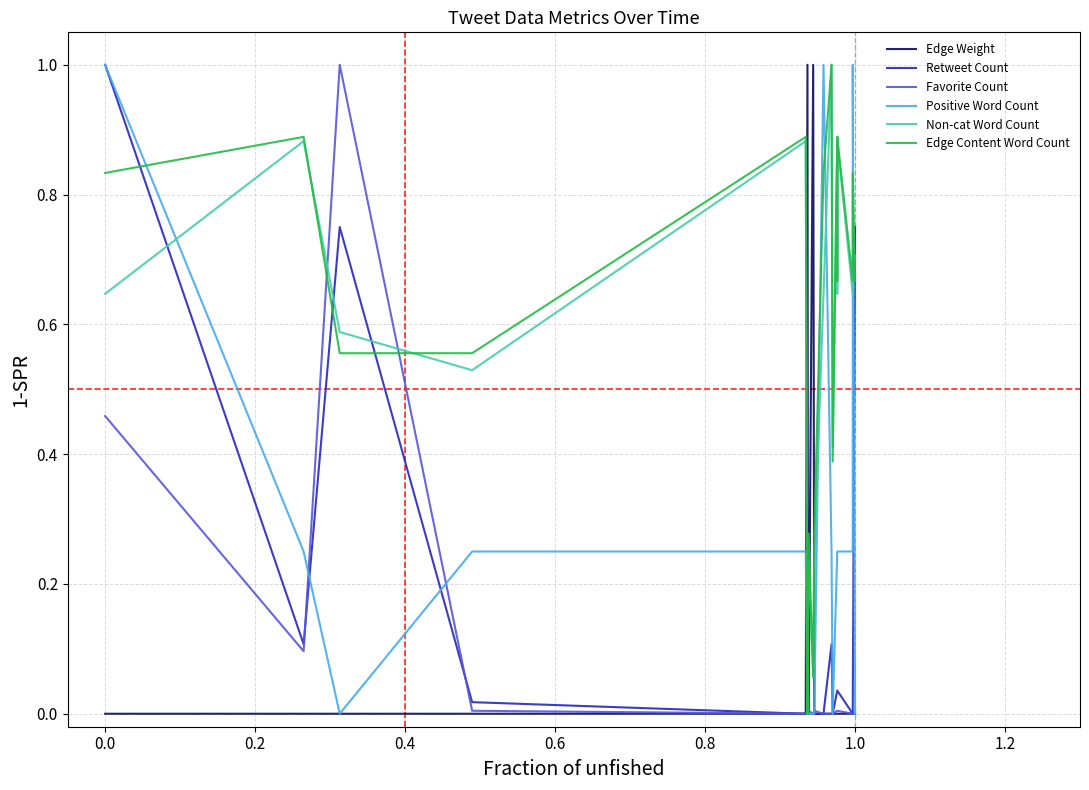

The Retweet Count series shows 0.7 at 0.8. True or false?

False